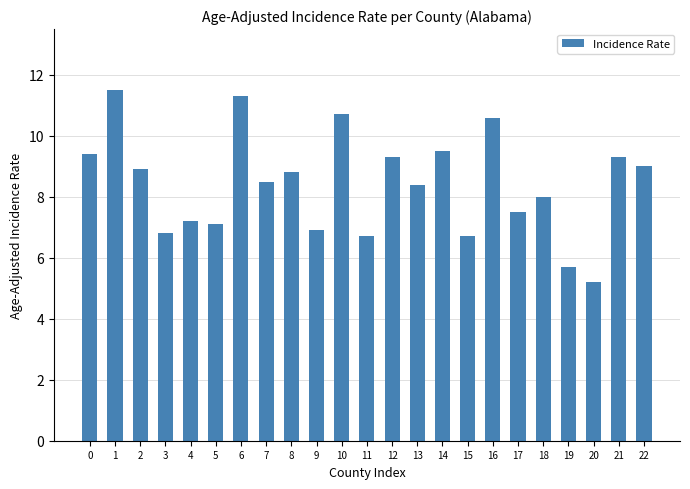

Reading left to right, list all the values displayed in this chart.

9.4	11.5	8.9	6.8	7.2	7.1	11.3	8.5	8.8	6.9	10.7	6.7	9.3	8.4	9.5	6.7	10.6	7.5	8.0	5.7	5.2	9.3	9.0